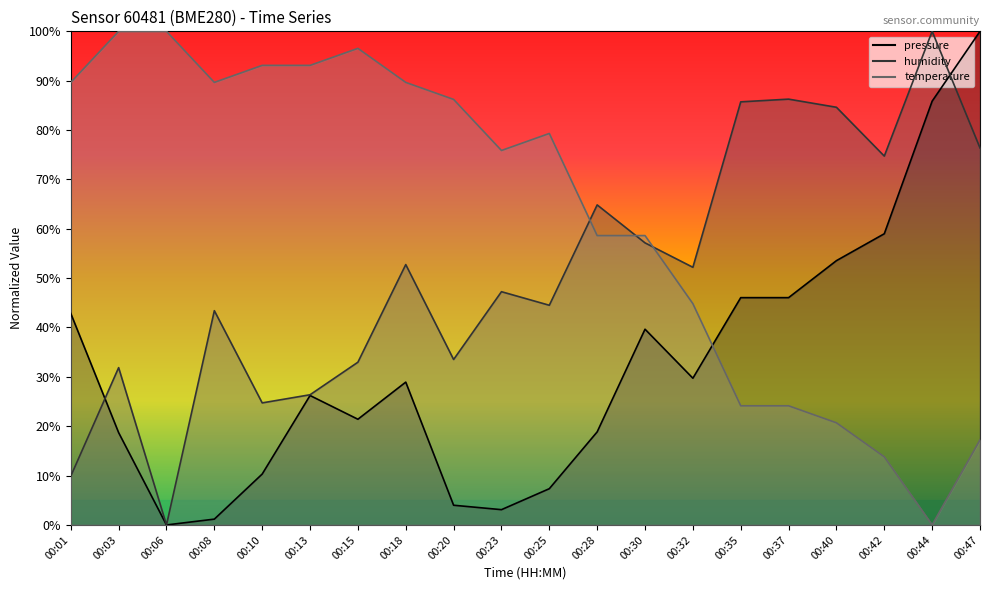

How many interior local peaks does the pressure series have?

3